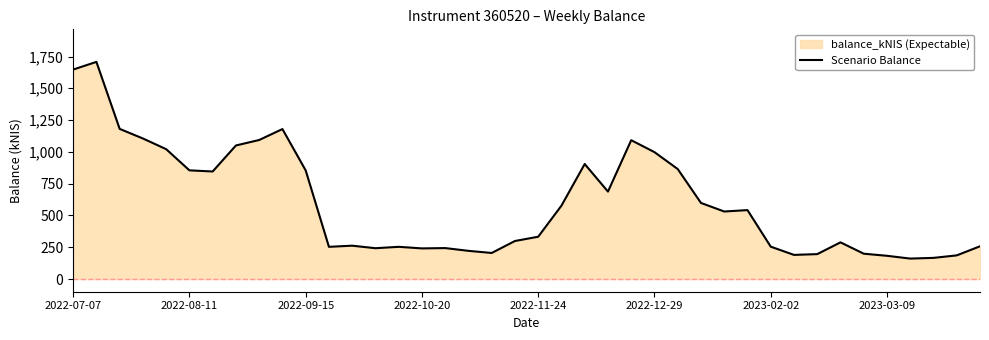

Read the value at 2022-09-15.

854.2